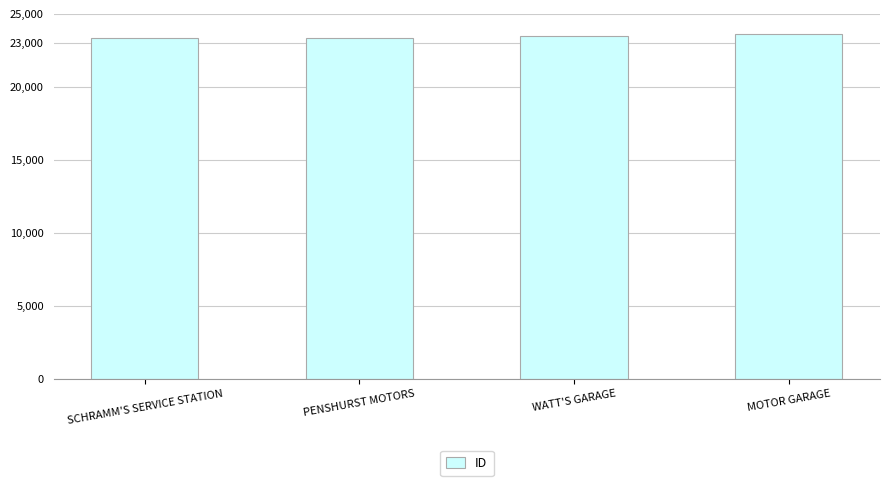

Are the bars grouped side by side (vs. stacked)?

No